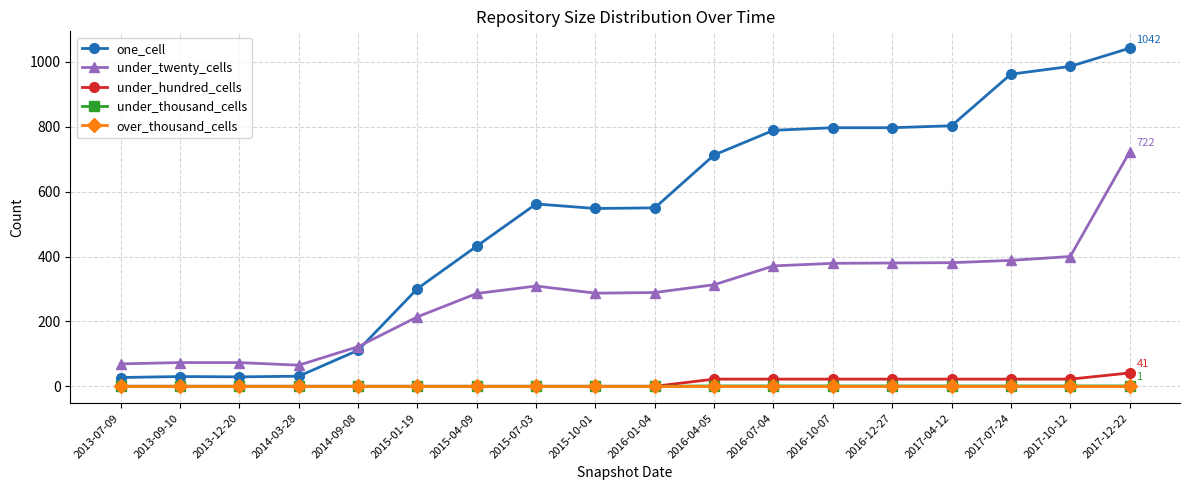

What is the total value across all series at 2017-12-22?

1806